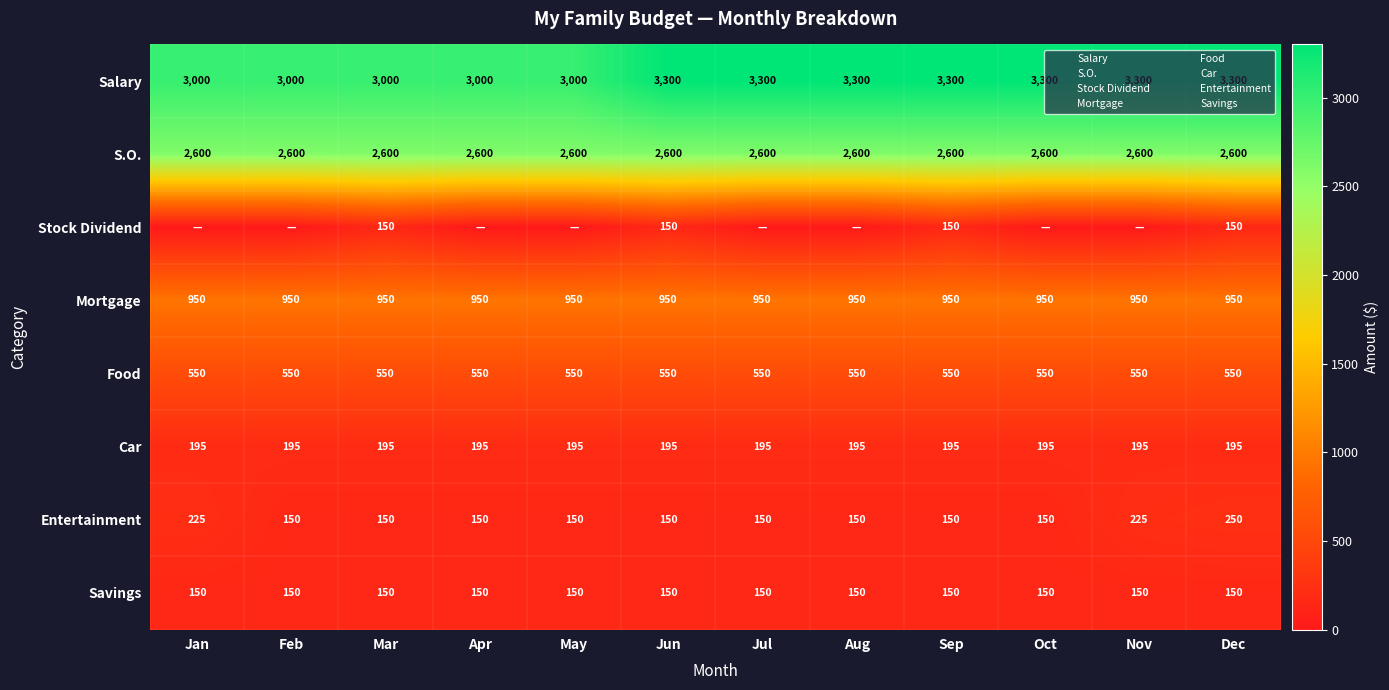

Between May and Jul, which series saw the biggest shift?

Salary